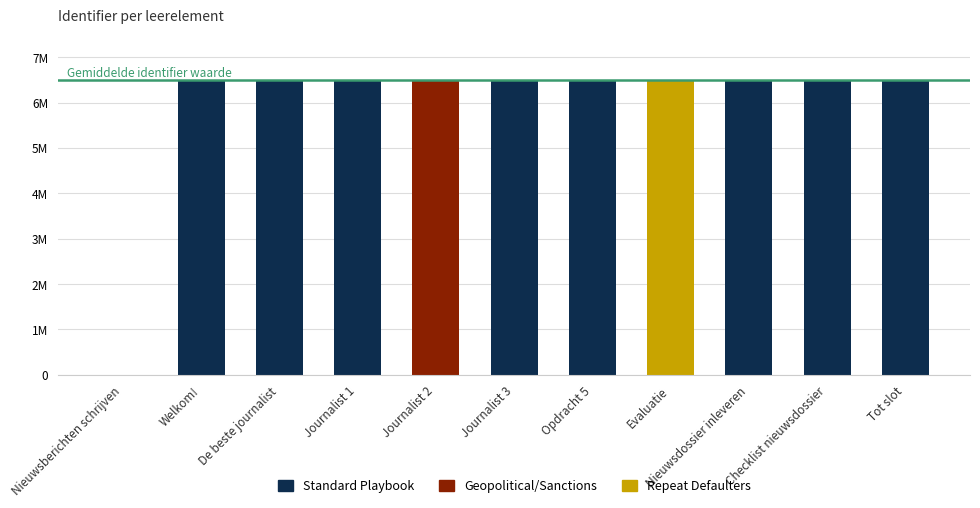

Rank the categories by value from highest to lowest.

Tot slot, Checklist nieuwsdossier, Nieuwsdossier inleveren, Evaluatie, Opdracht 5, Journalist 3, Journalist 2, Journalist 1, De beste journalist, Welkom!, Nieuwsberichten schrijven